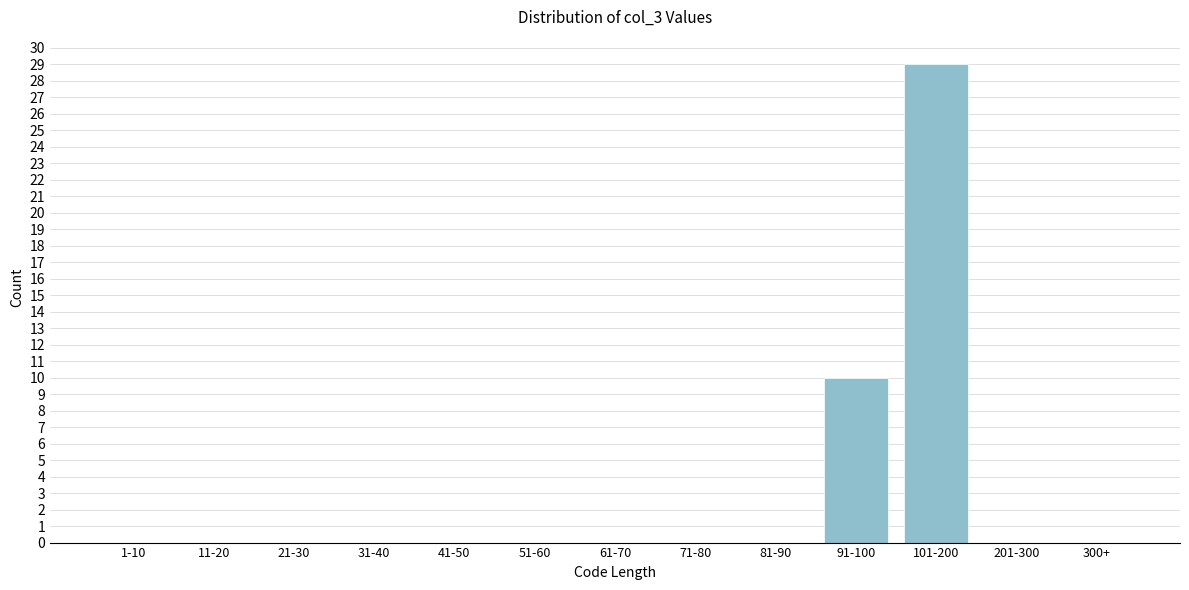

Reading right to left, transcribe all the data shown in this chart.

300+=0	201-300=0	101-200=29	91-100=10	81-90=0	71-80=0	61-70=0	51-60=0	41-50=0	31-40=0	21-30=0	11-20=0	1-10=0